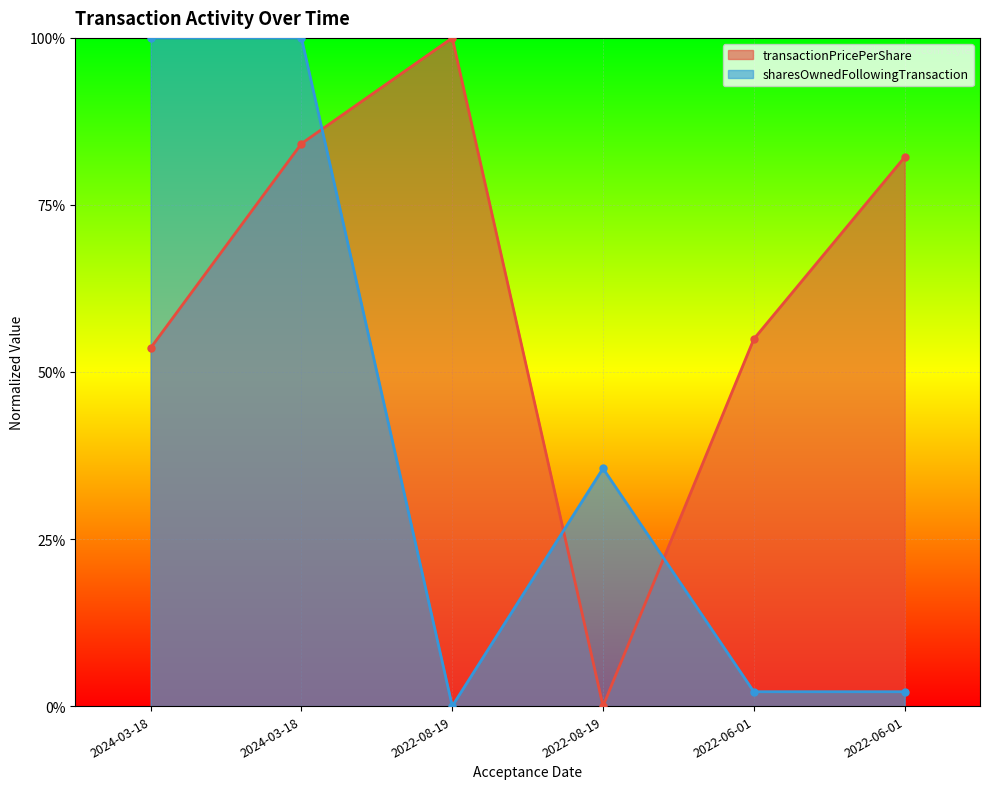

What is the difference between the maximum and minimum values in the transactionPricePerShare series?

1.0